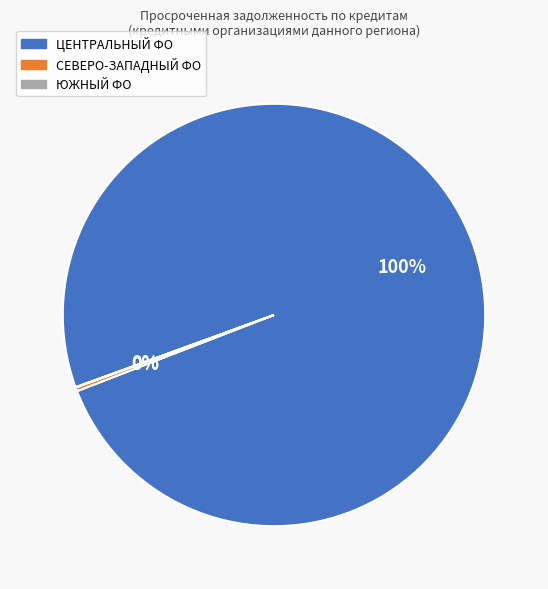

Does any single category account for the majority?

Yes